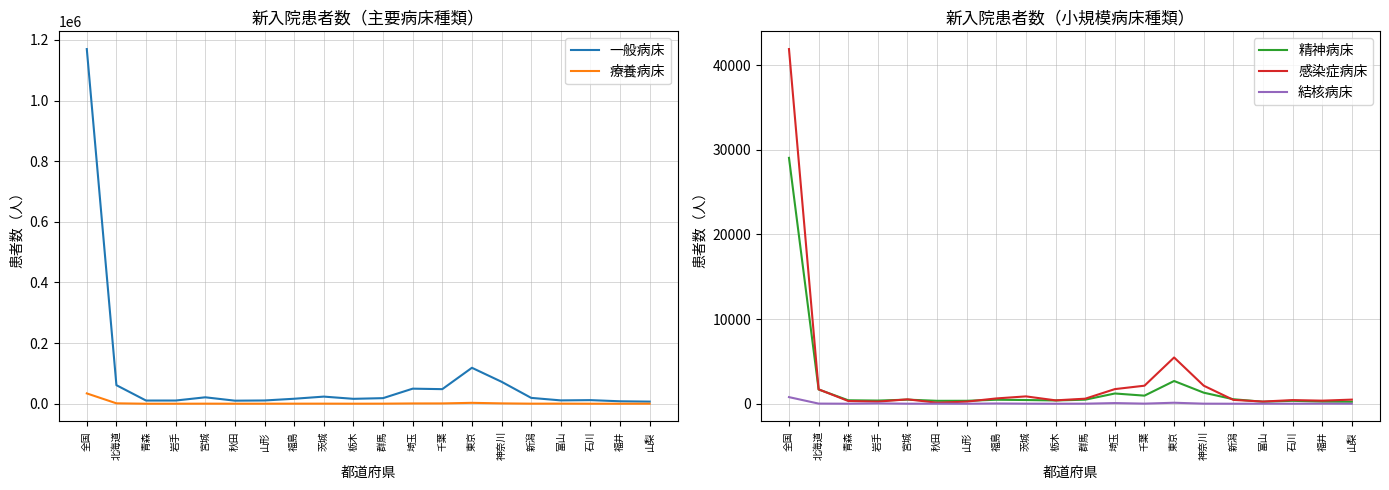

How many values in the 精神病床 series exceed 472?

9